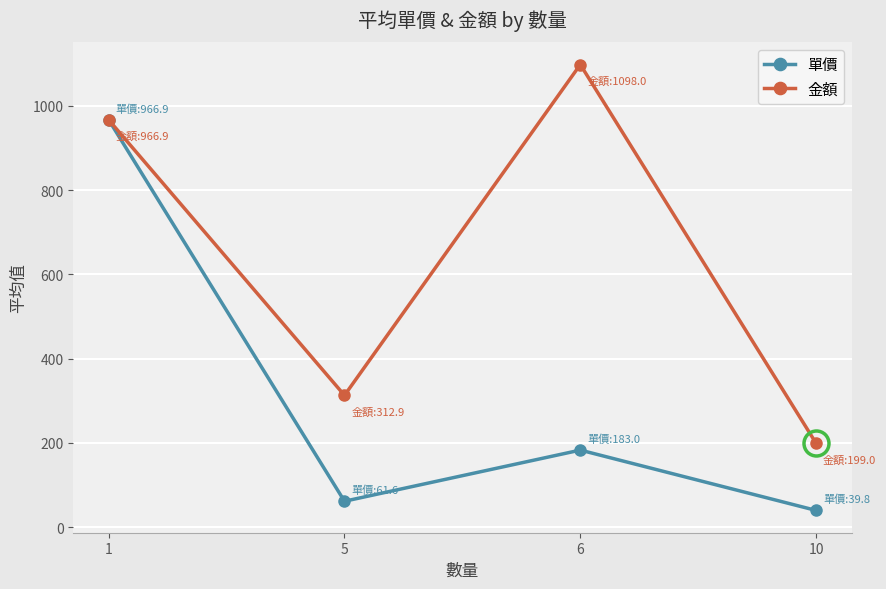

At which label does 單價 first exceed 183?

1